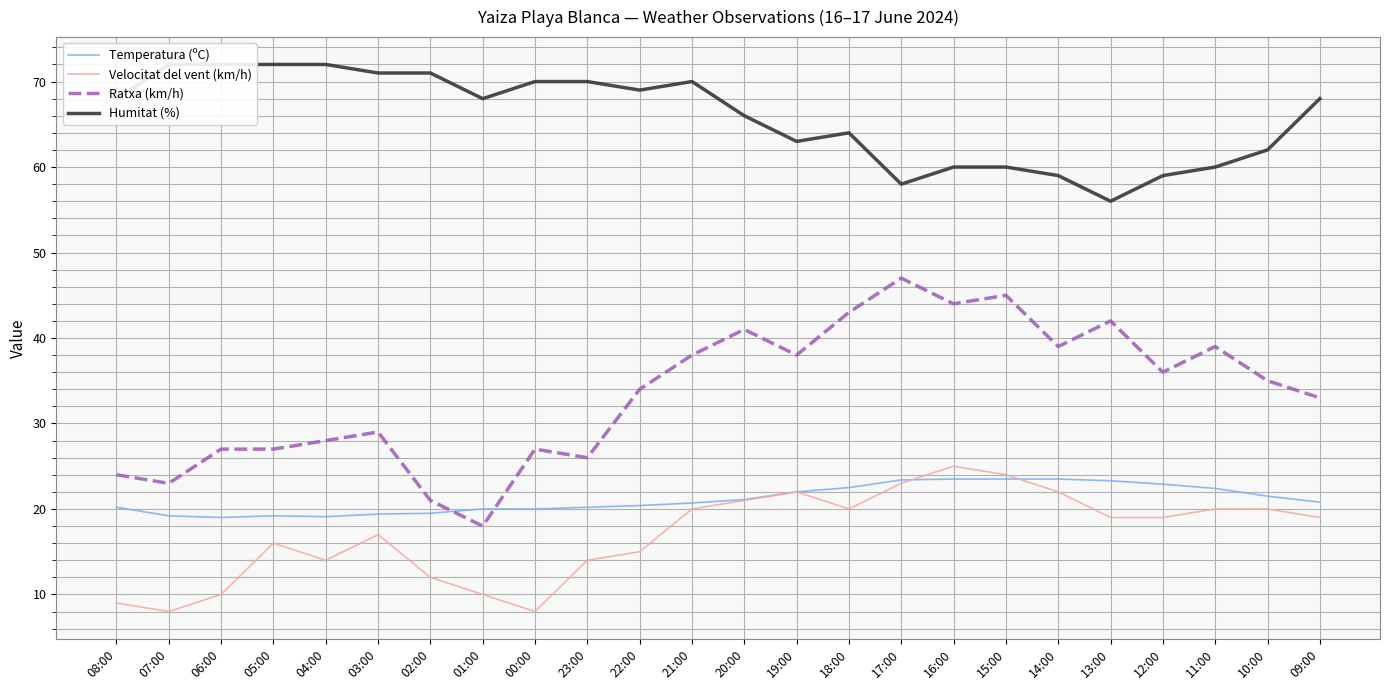

True or false: Humitat (%) and Velocitat del vent (km/h) cross at least once.

False